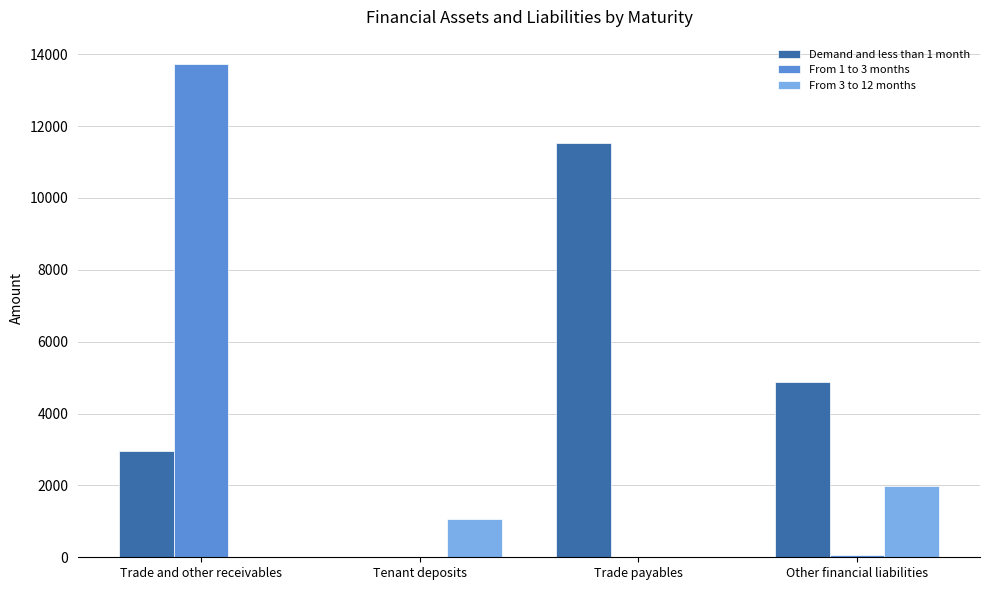

What is the maximum value for From 1 to 3 months?

13716.4